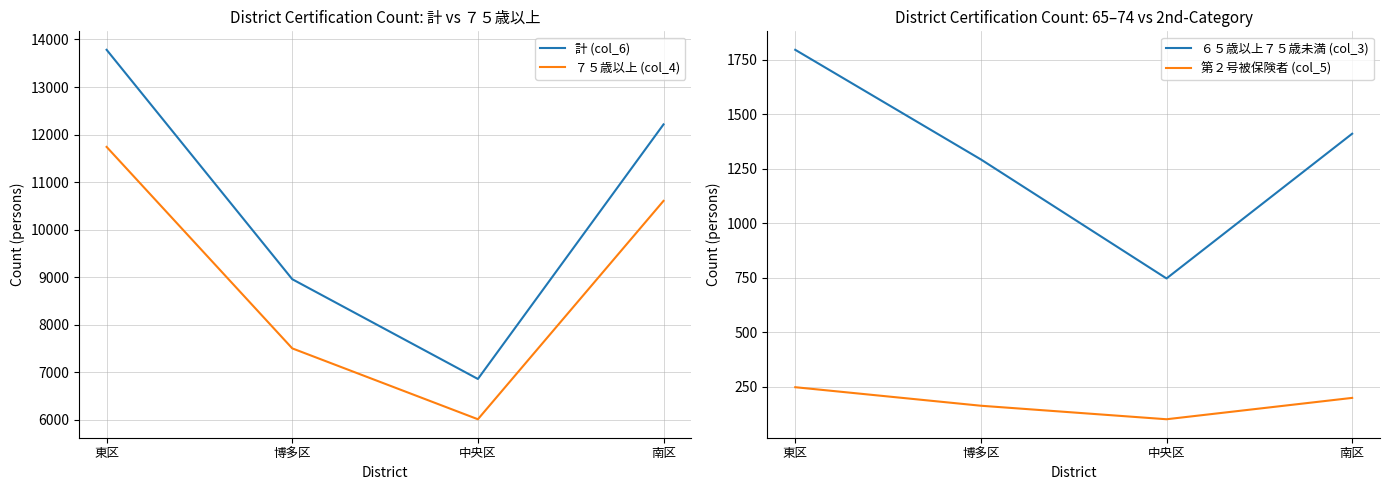

List the series in order of their peak value, lowest first.

第２号被保険者 (col_5), ６５歳以上７５歳未満 (col_3), ７５歳以上 (col_4), 計 (col_6)